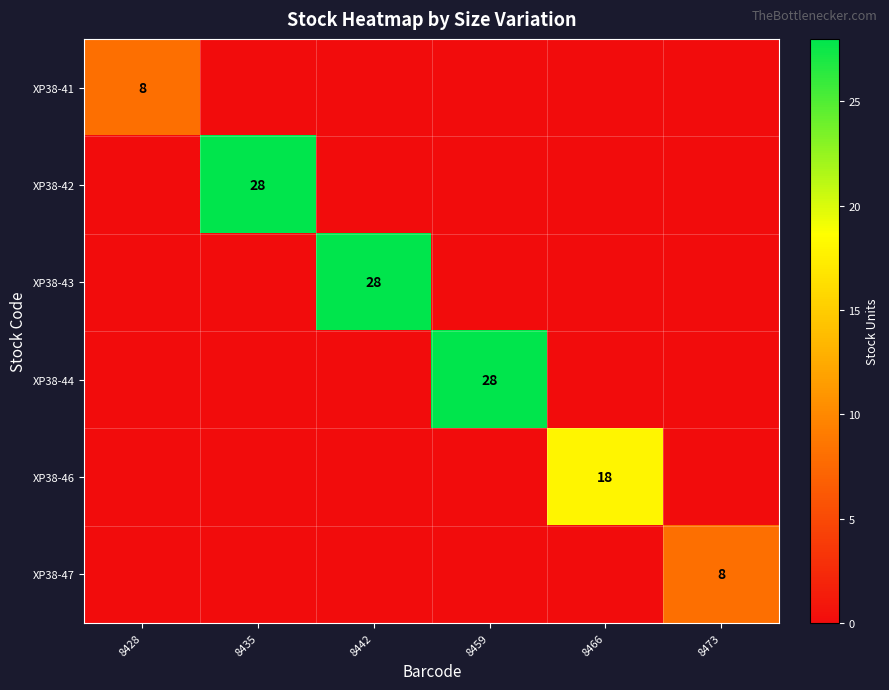

At 8428, list the series in order from largest to smallest.

XP38-41, XP38-42, XP38-43, XP38-44, XP38-46, XP38-47